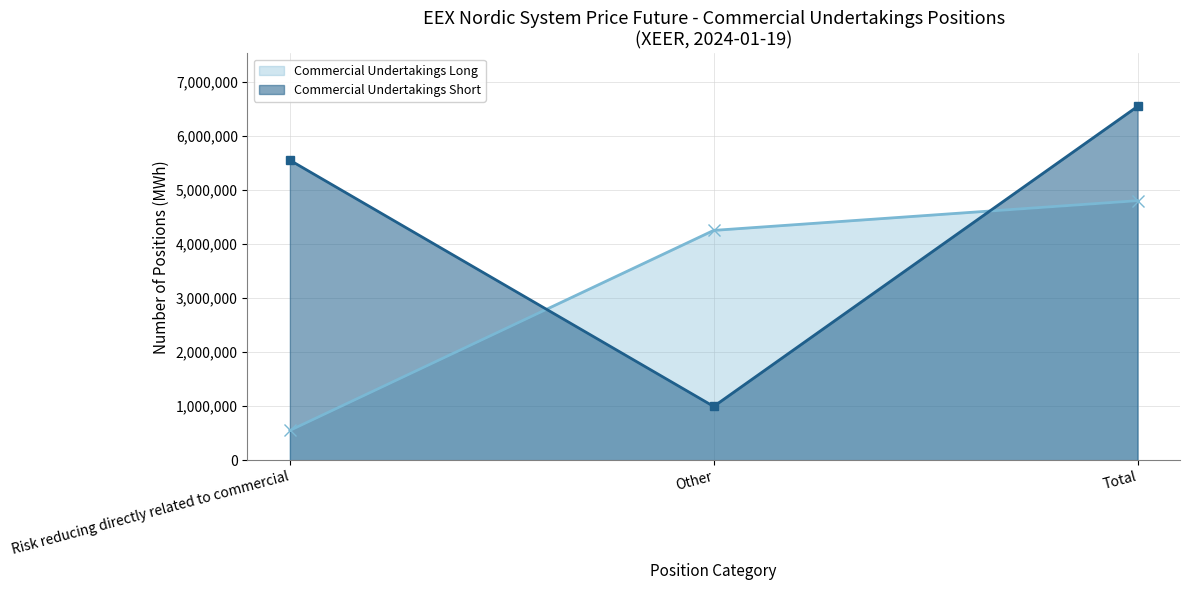

Reading left to right, what are all the values shown in this chart?

Commercial Undertakings Long: Risk reducing directly related to commercial=550537	Other=4256107	Total=4806644
Commercial Undertakings Short: Risk reducing directly related to commercial=5556528	Other=995474	Total=6552002